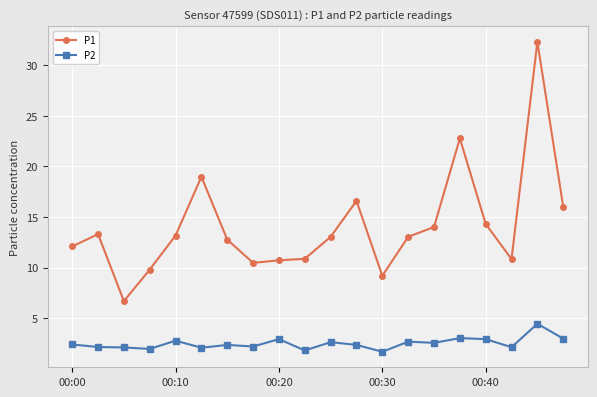

Which series has the largest total across all categories?

P1